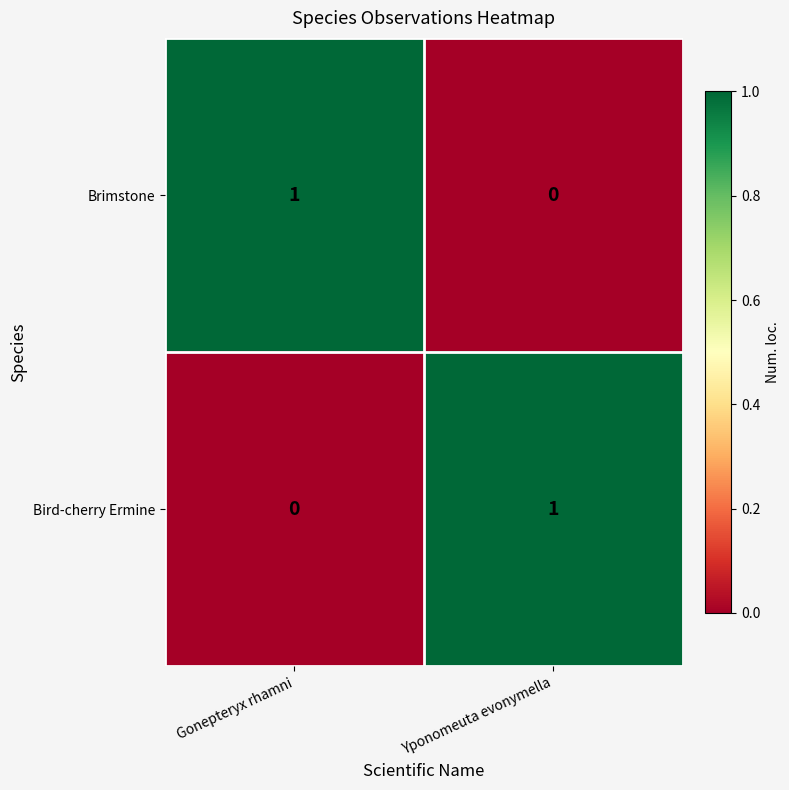

At which label does Brimstone reach its peak?

Gonepteryx rhamni